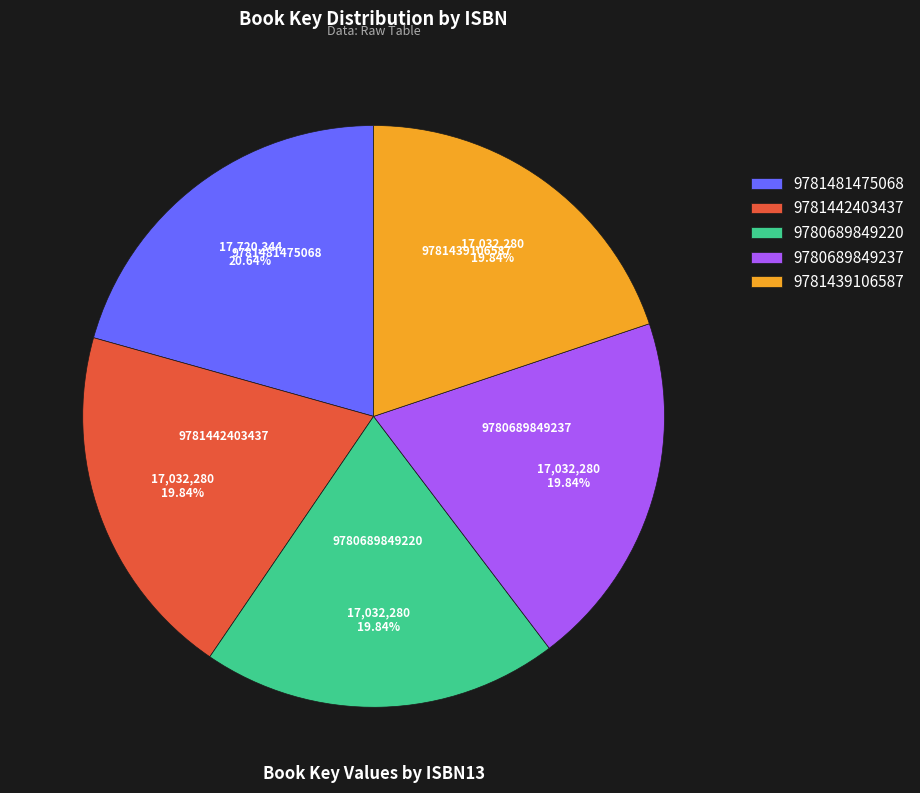

Is it true that 9781481475068 is 21% of the pie?

True